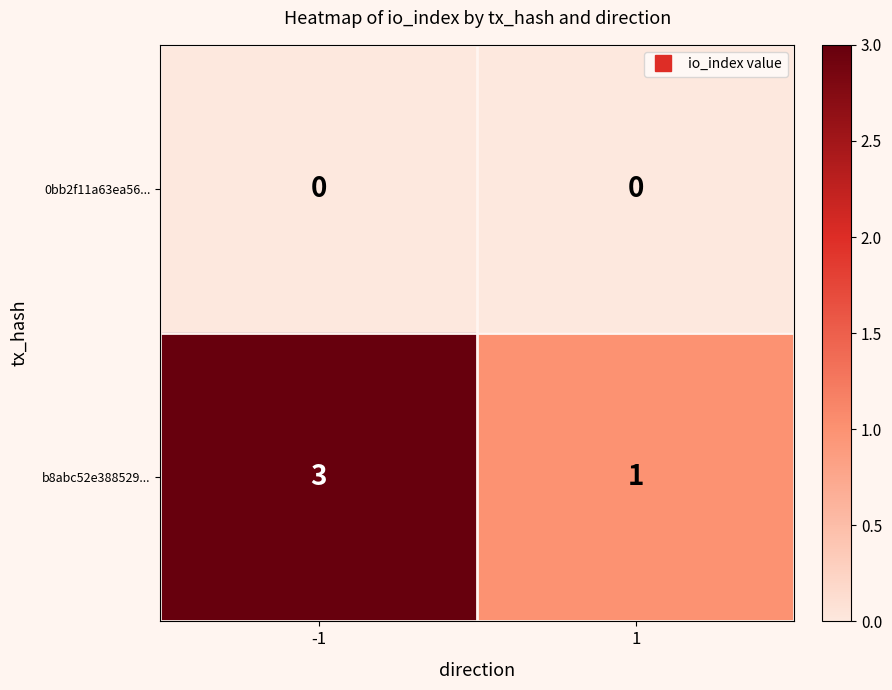

Reading left to right, what are all the values shown in this chart?

0bb2f11a63ea56...: -1=0	1=0
b8abc52e388529...: -1=3	1=1